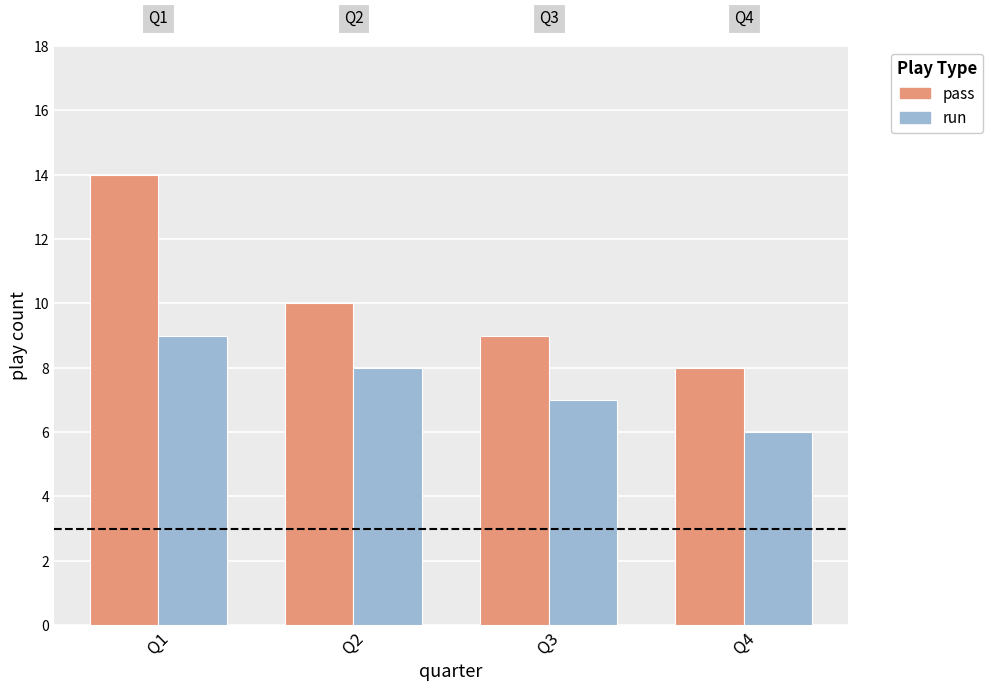

Which category has the lowest value in the run series?

Q4